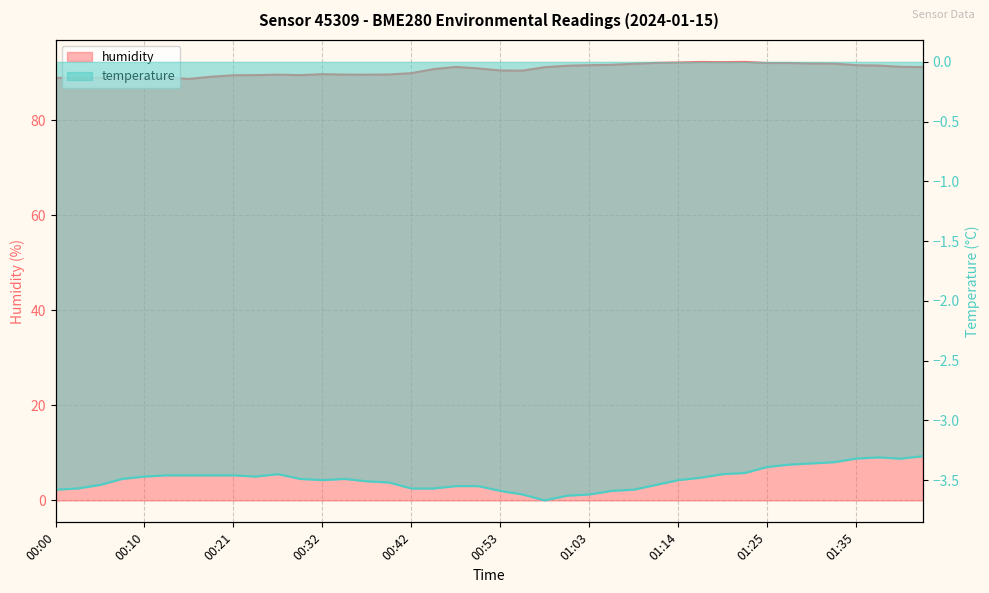

What is the average value of the temperature series?

-3.5